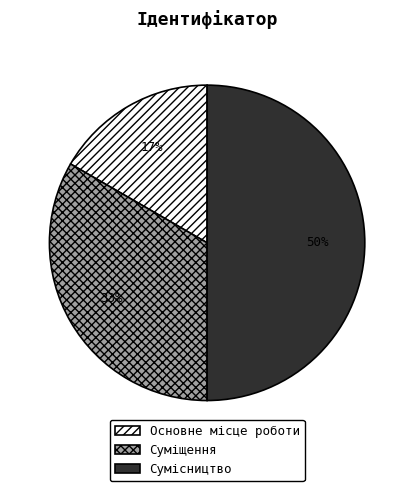

To the nearest percent, what is the combined percentage of Основне місце роботи and Сумісництво?

67%